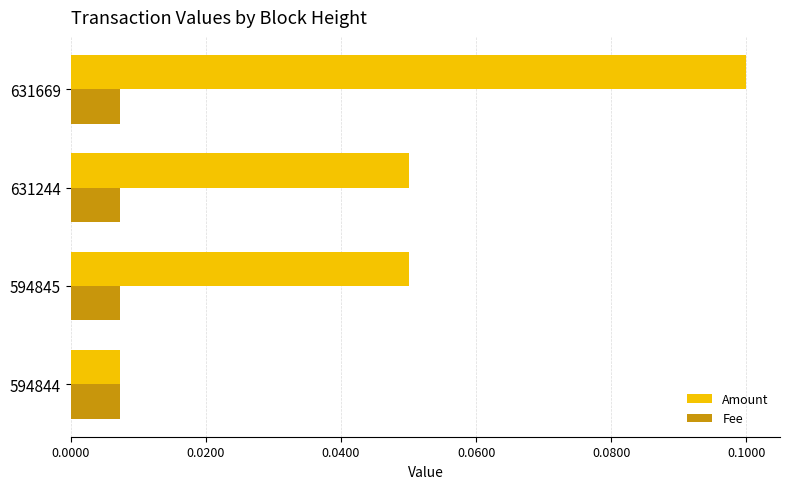

At how many categories does at least one series exceed 0?

4